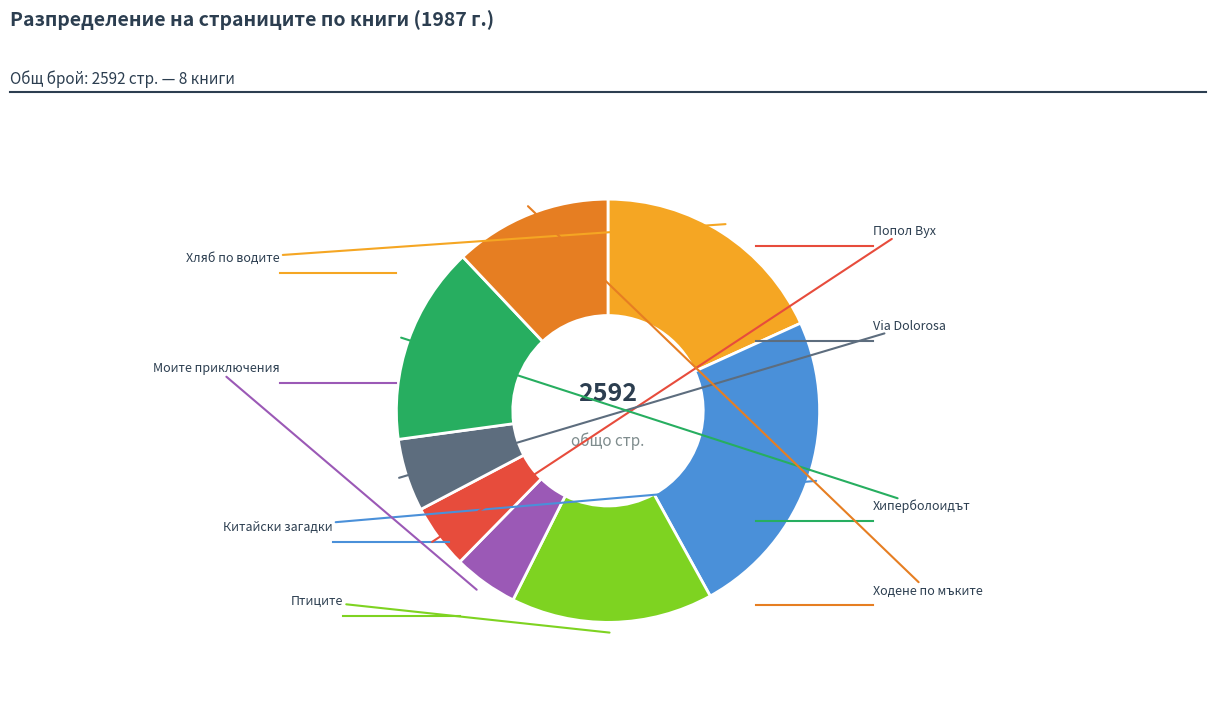

Is there any slice that represents more than half of the pie?

No